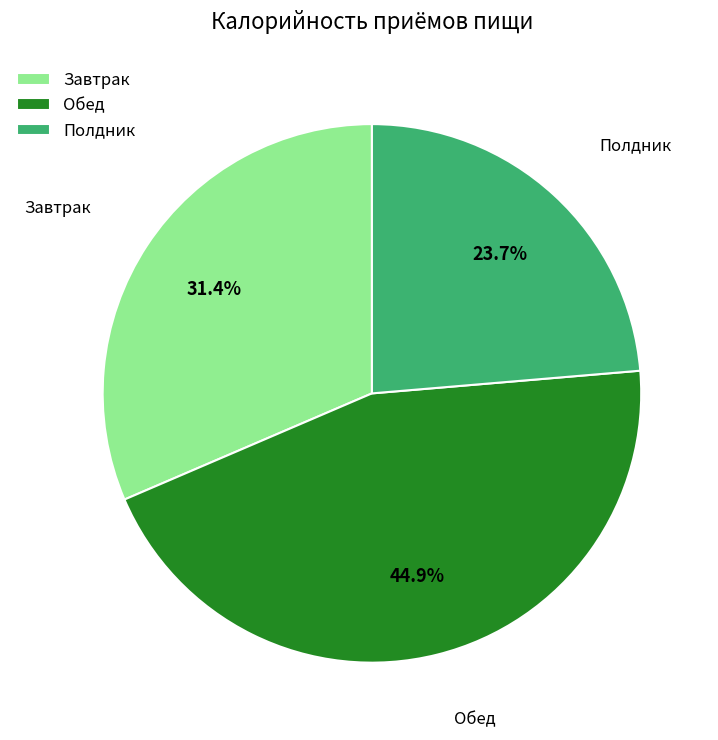

Rank the categories by value from lowest to highest.

Полдник, Завтрак, Обед